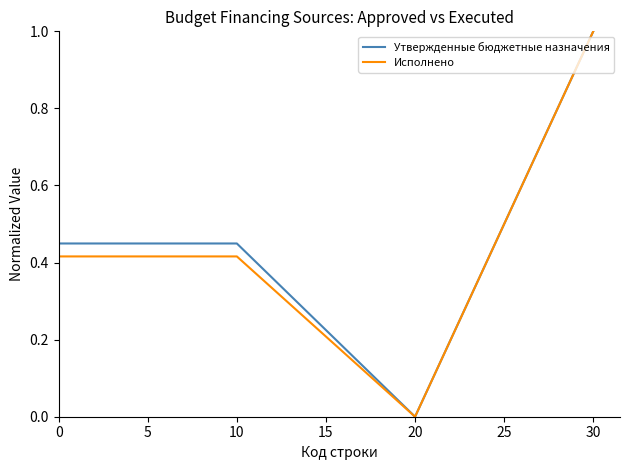

Which series changed the most between 10 and 20?

Утвержденные бюджетные назначения